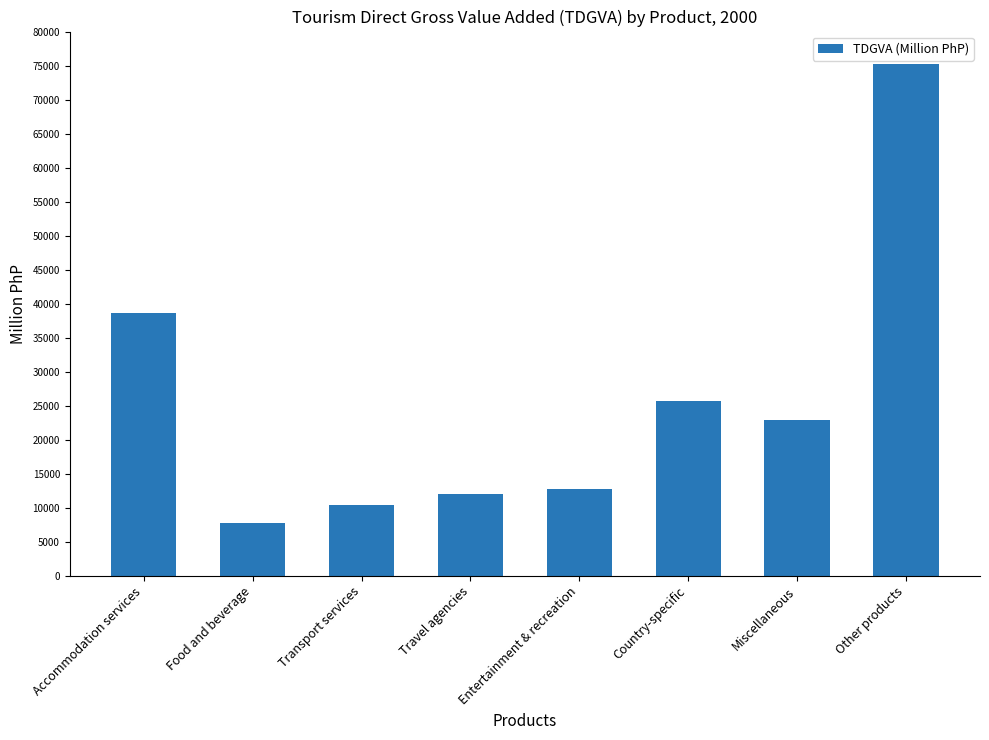

Rank the categories by value from lowest to highest.

Food and beverage, Transport services, Travel agencies, Entertainment & recreation, Miscellaneous, Country-specific, Accommodation services, Other products